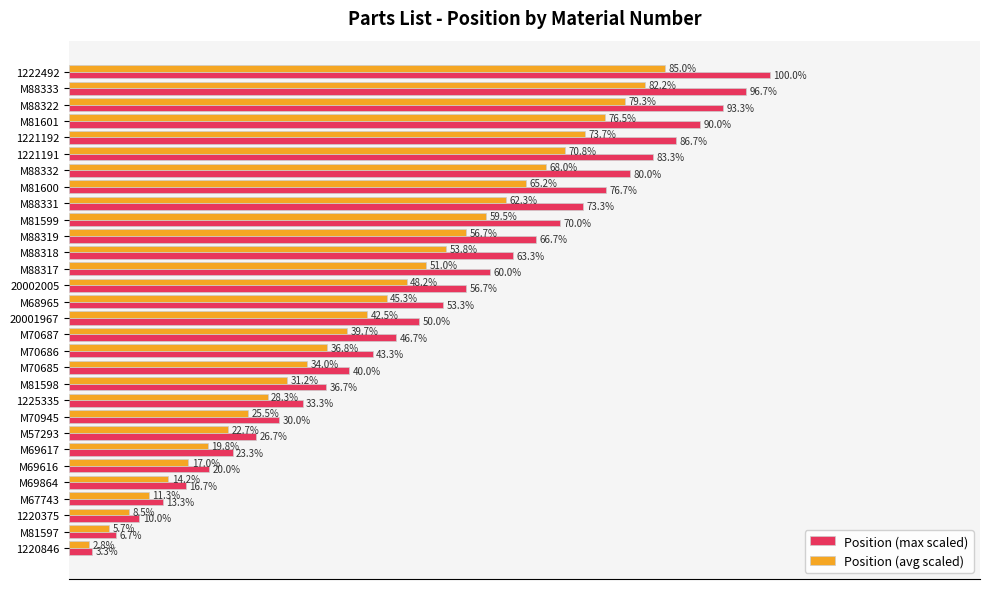

Which series changed the most between M88319 and M81600?

Position (max scaled)